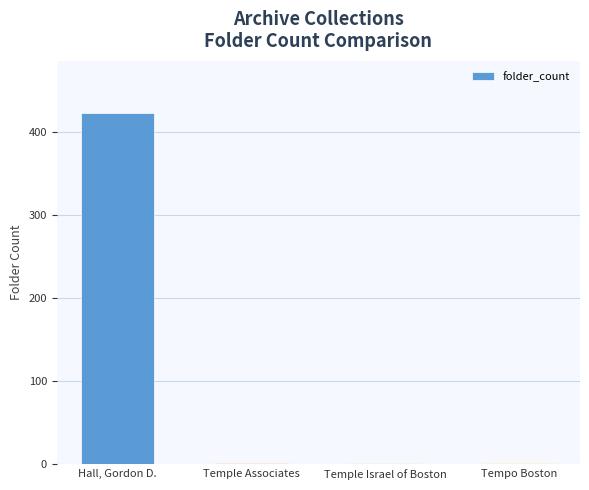

True or false: the data shows 422 at Hall, Gordon D..

True